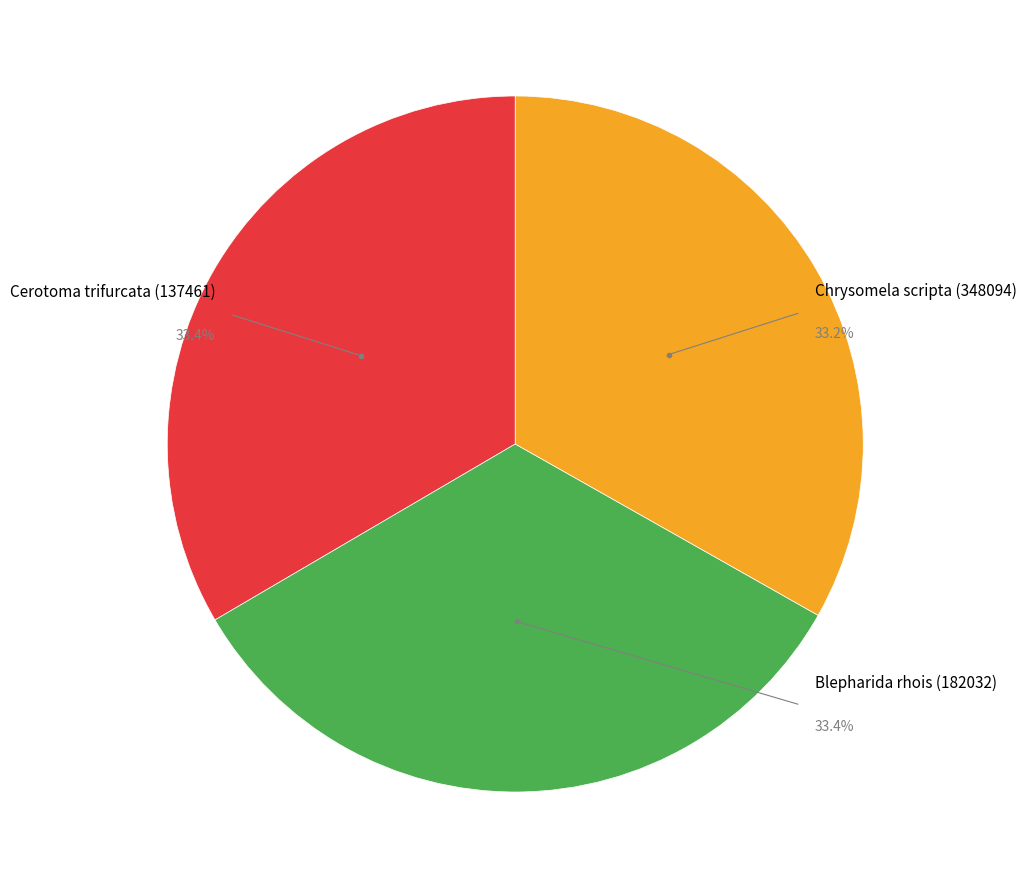

What is the ratio of the value at Cerotoma trifurcata (137461) to the value at Blepharida rhois (182032)?

1.0